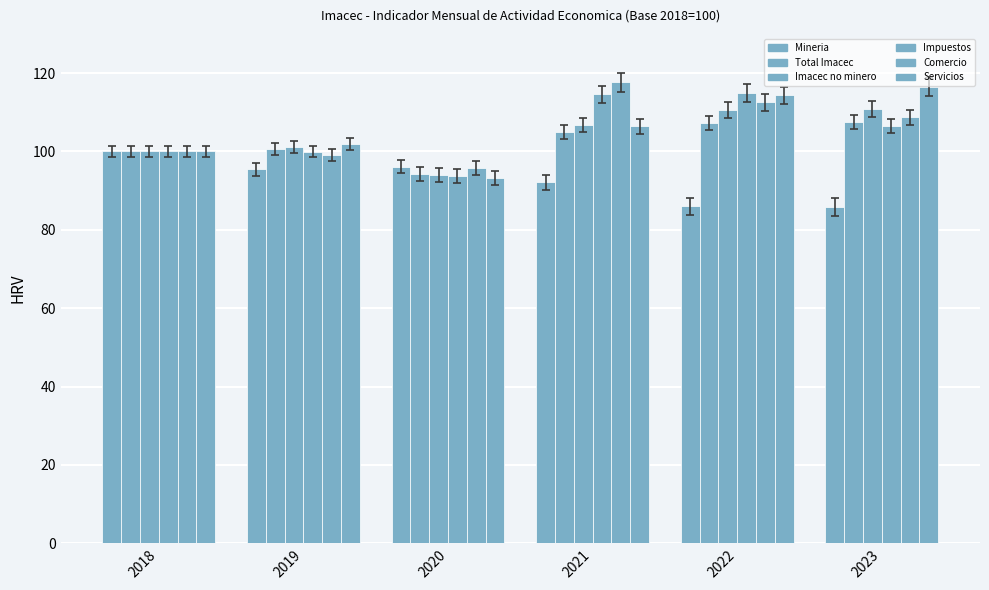

Which label corresponds to the smallest value in the chart?

2023